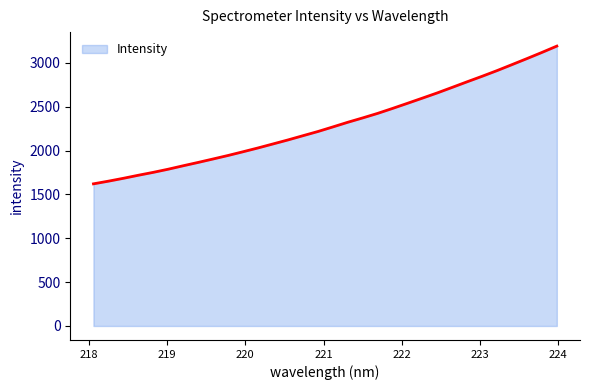

What is the average value?

2301.4